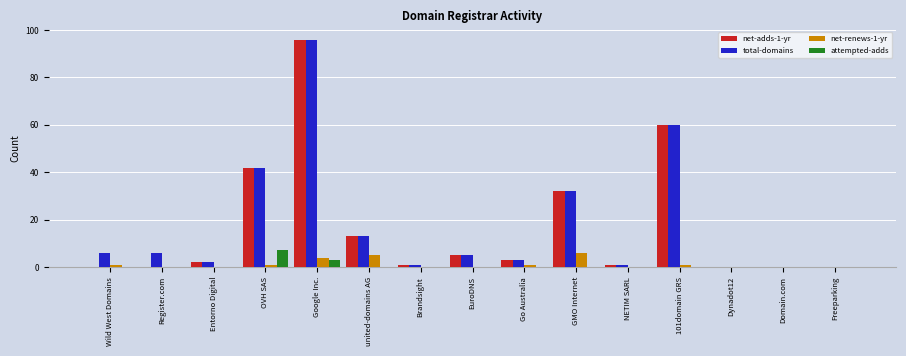

Is it true that net-adds-1-yr equals 5 at EuroDNS?

True